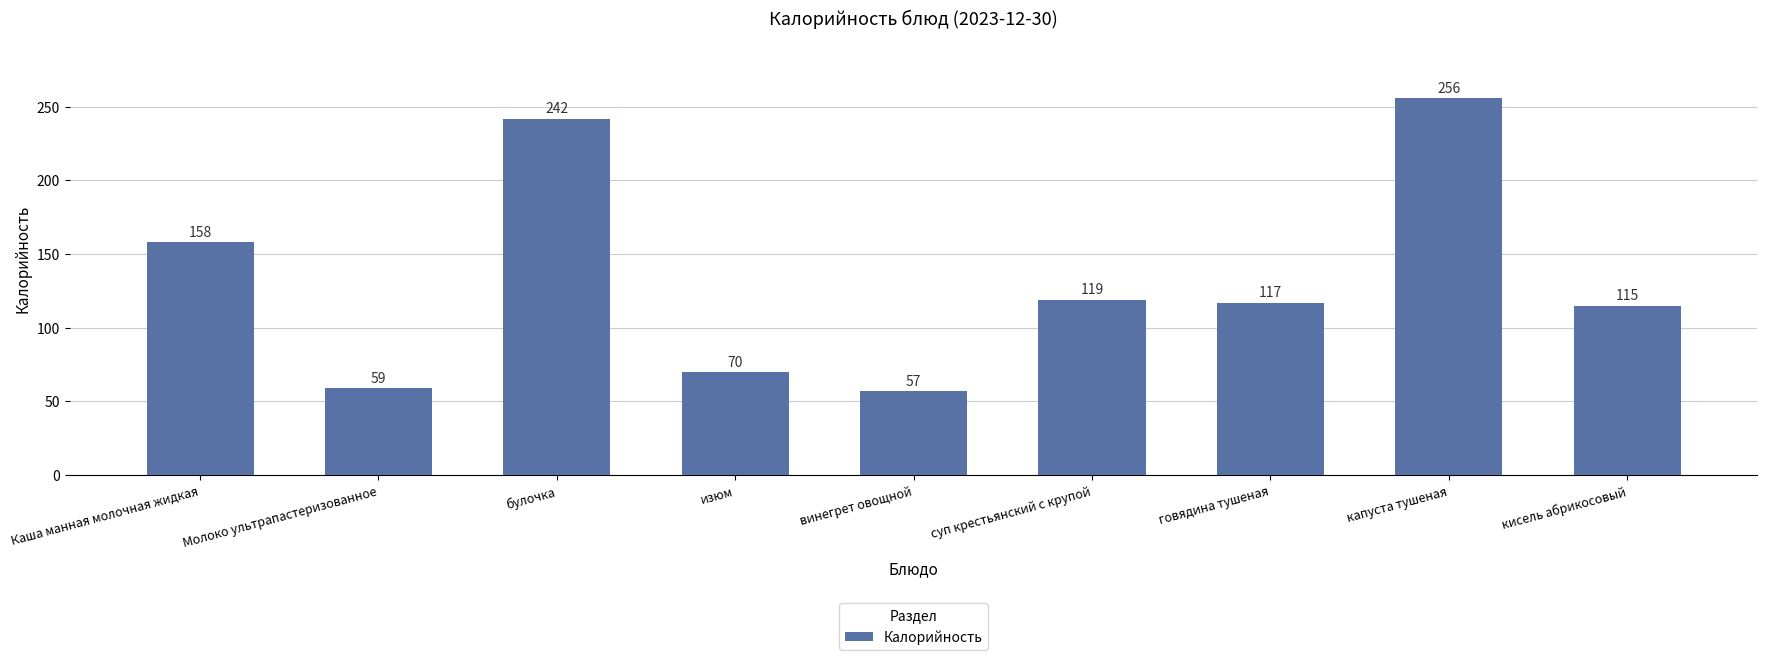

What position from the left is изюм?

4